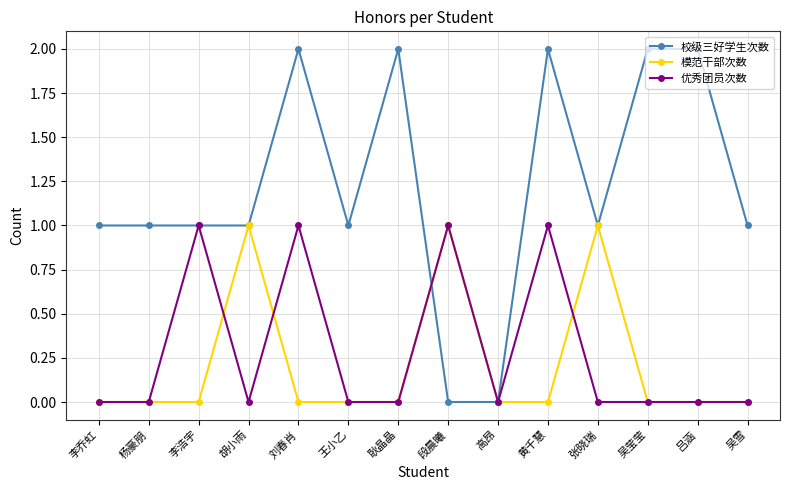

True or false: 校级三好学生次数 and 模范干部次数 intersect in this chart.

True